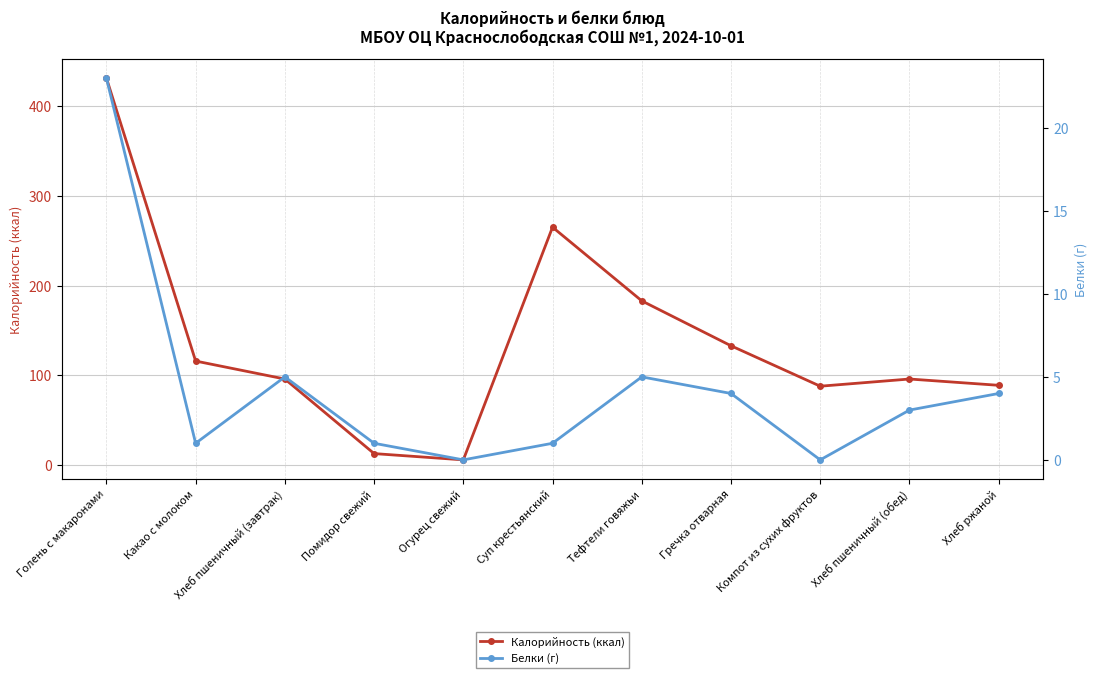

What is the difference between the maximum and minimum values in the Белки (г) series?

23